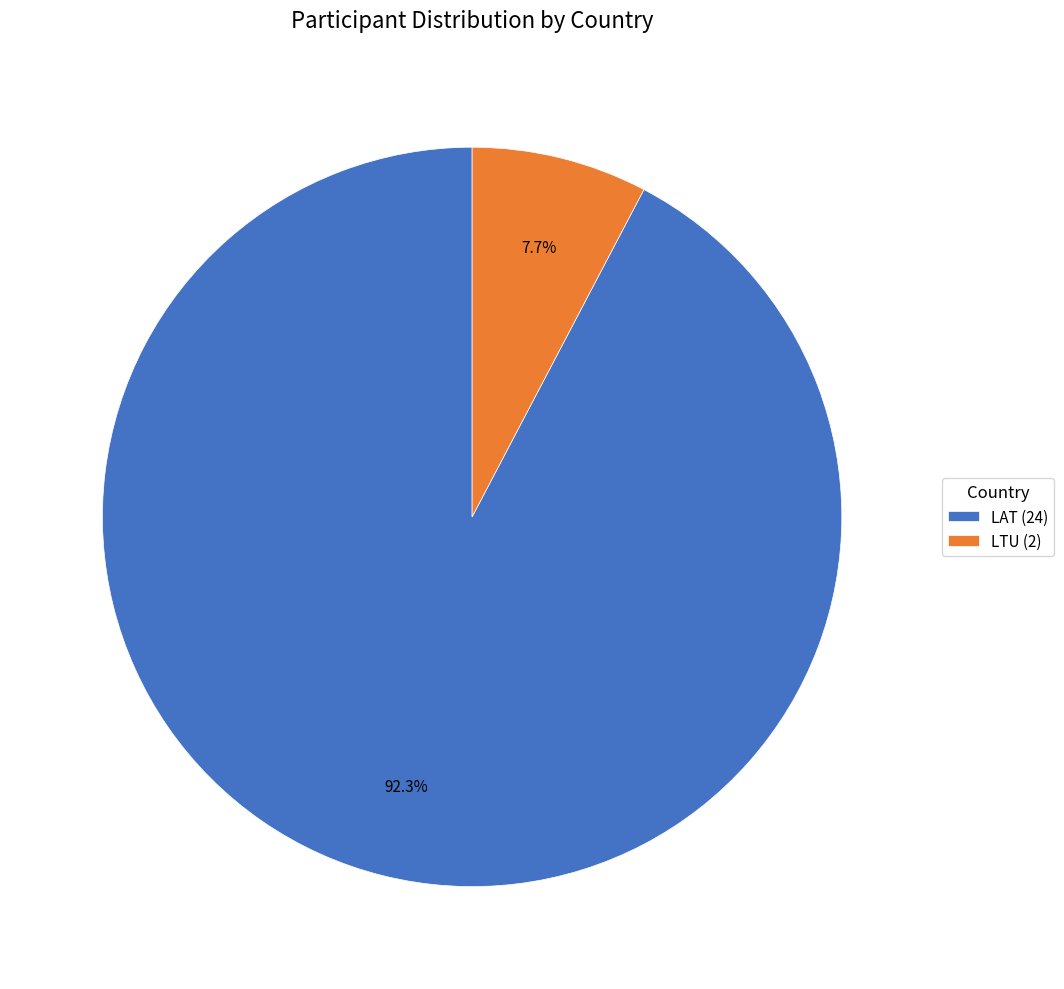

The LTU slice represents 21% of the pie. True or false?

False